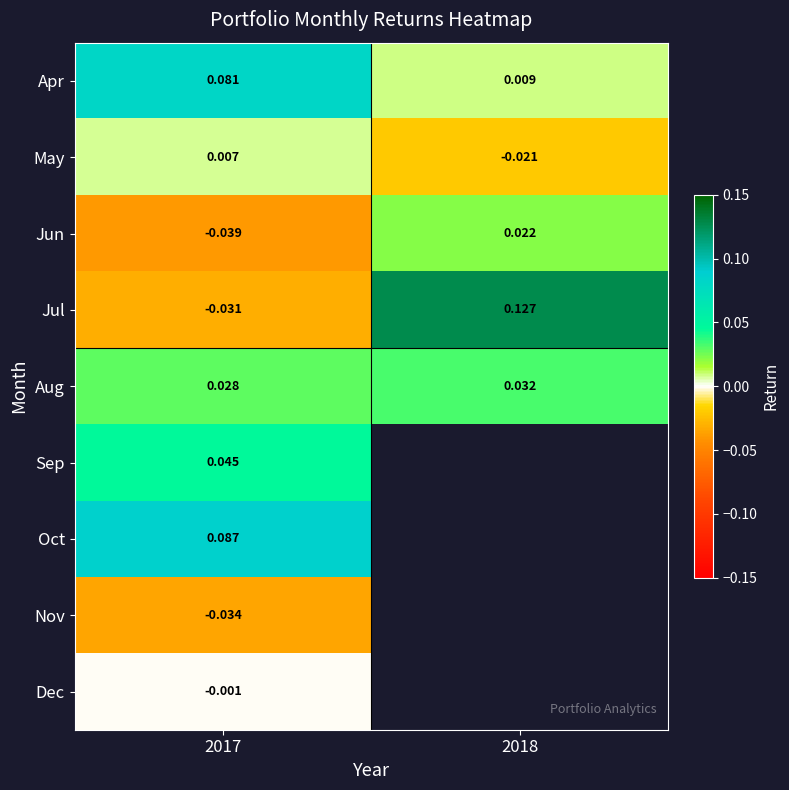

Rank the series at 2017 from highest to lowest value.

Oct, Apr, Sep, Aug, May, Dec, Jul, Nov, Jun